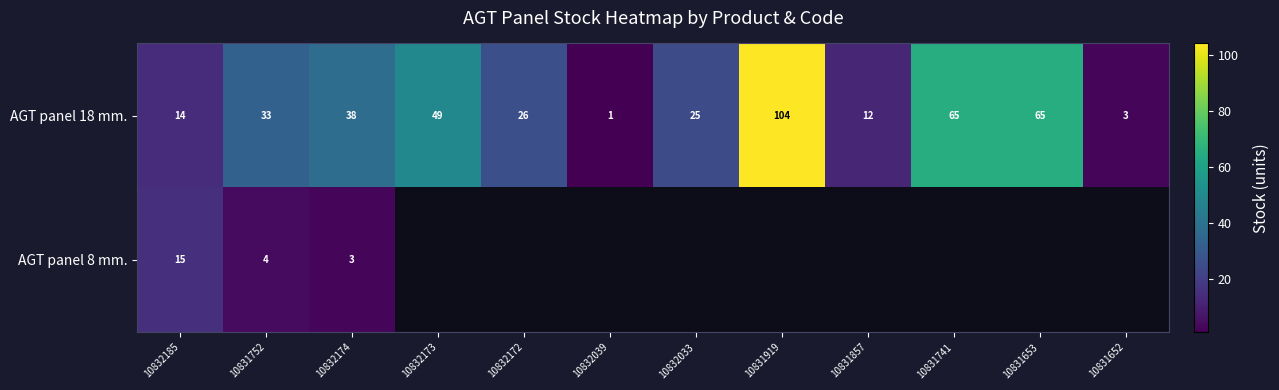

What is the maximum value for AGT panel 18 mm.?

104